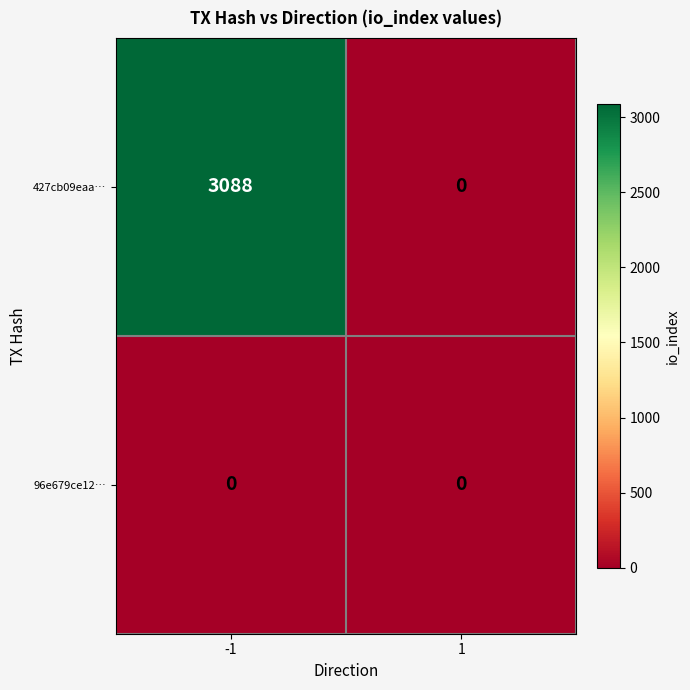

What is the sum of all 427cb09eaa… values?

3088